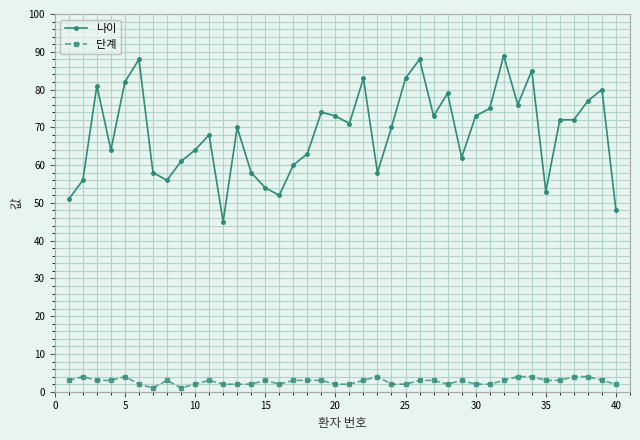

What is the difference between the maximum and minimum values in the 나이 series?

44